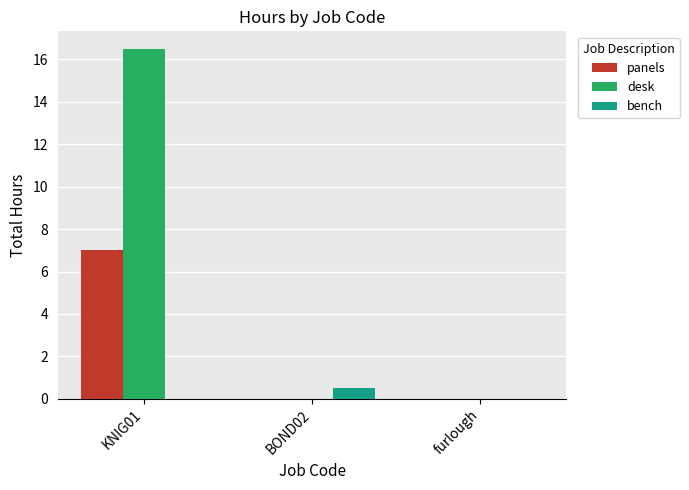

Which category has the highest value in the panels series?

KNIG01